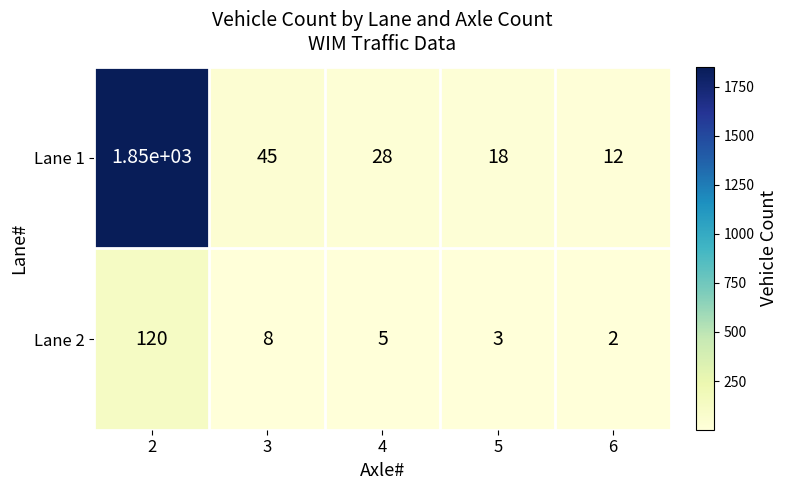

The value of Lane 2 at 6 is 1. True or false?

False